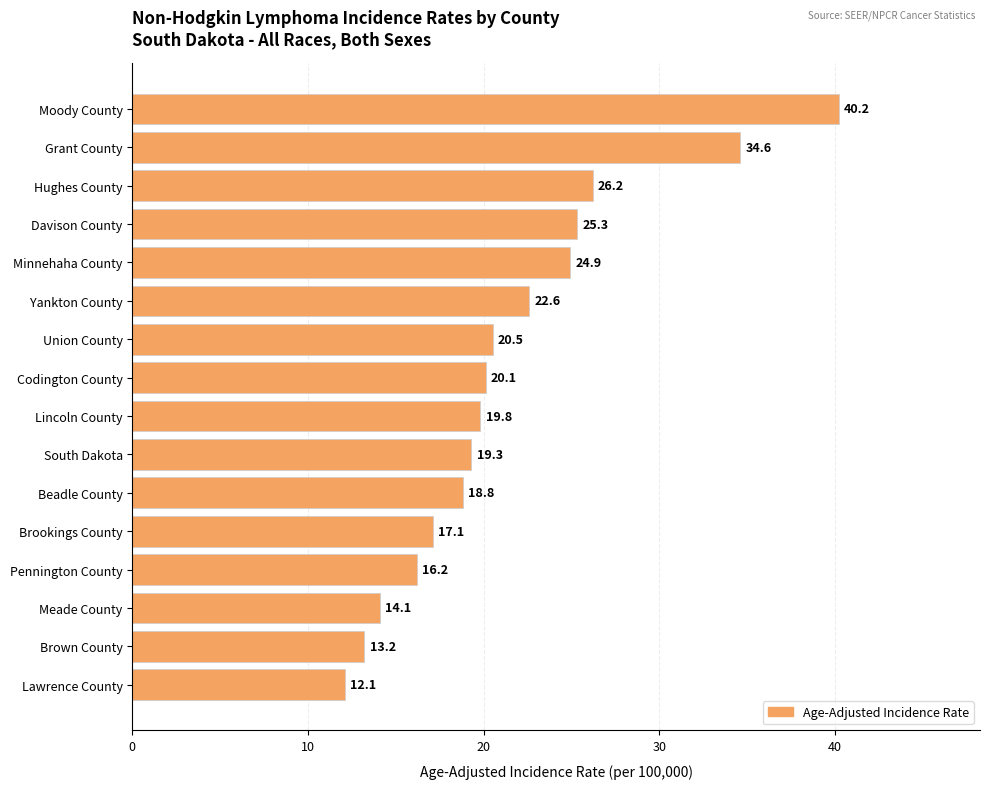

Rank the categories by value from lowest to highest.

Lawrence County, Brown County, Meade County, Pennington County, Brookings County, Beadle County, South Dakota, Lincoln County, Codington County, Union County, Yankton County, Minnehaha County, Davison County, Hughes County, Grant County, Moody County